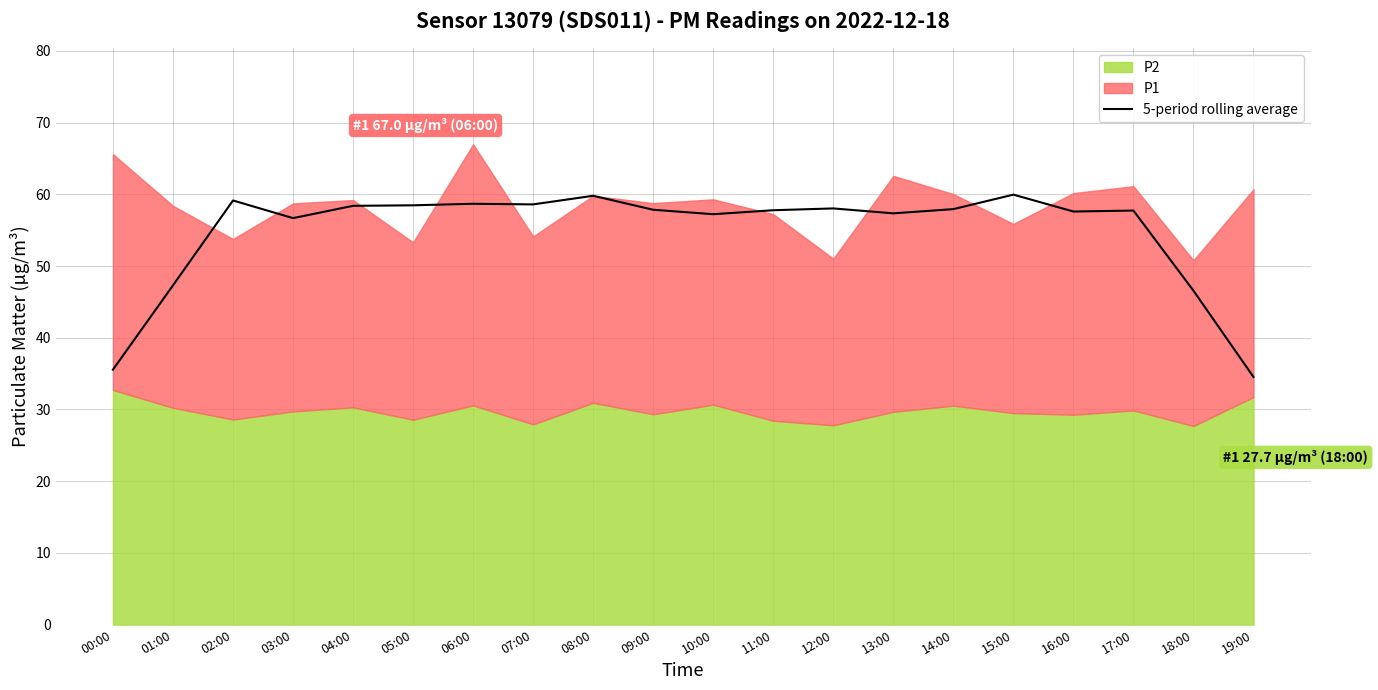

Reading right to left, extract all data points from this chart.

19:00=34.5	18:00=46.6	17:00=57.7	16:00=57.6	15:00=60.0	14:00=57.9	13:00=57.3	12:00=58.0	11:00=57.8	10:00=57.2	09:00=57.8	08:00=59.8	07:00=58.6	06:00=58.7	05:00=58.5	04:00=58.4	03:00=56.7	02:00=59.1	01:00=47.3	00:00=35.6